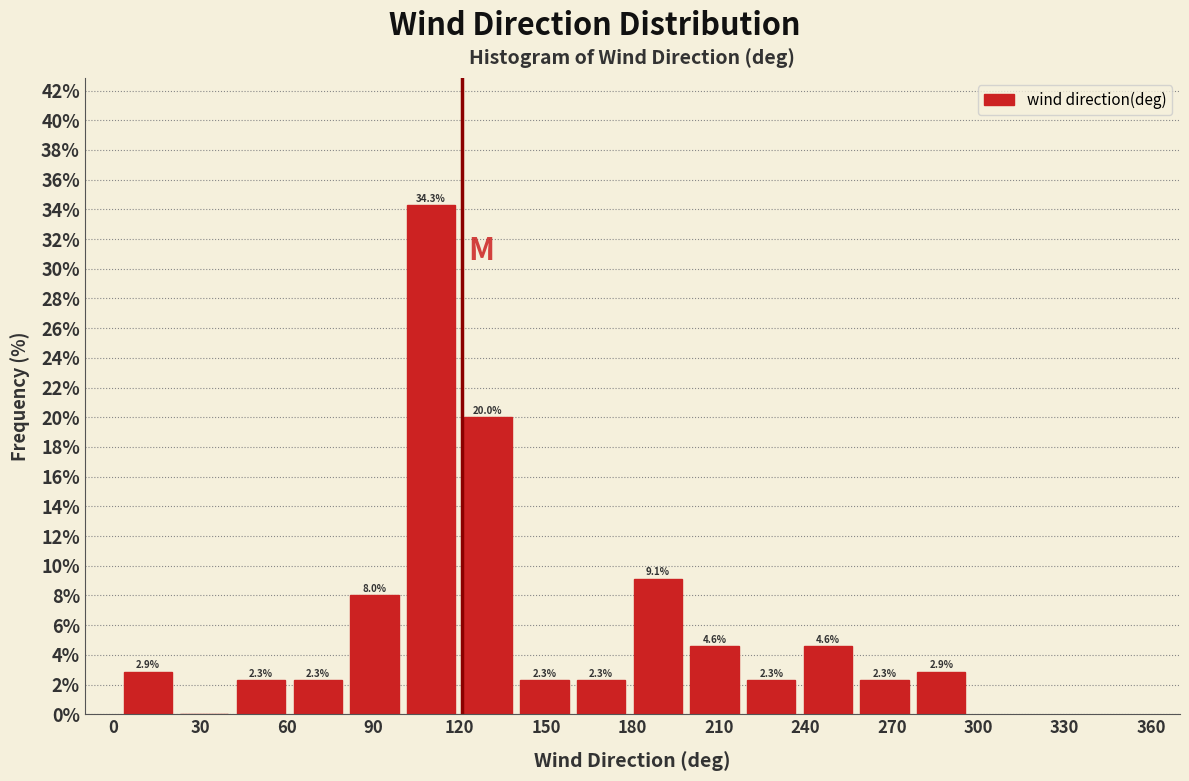

Read against the x-axis, roughly where is the centre of the tallest bar?

110